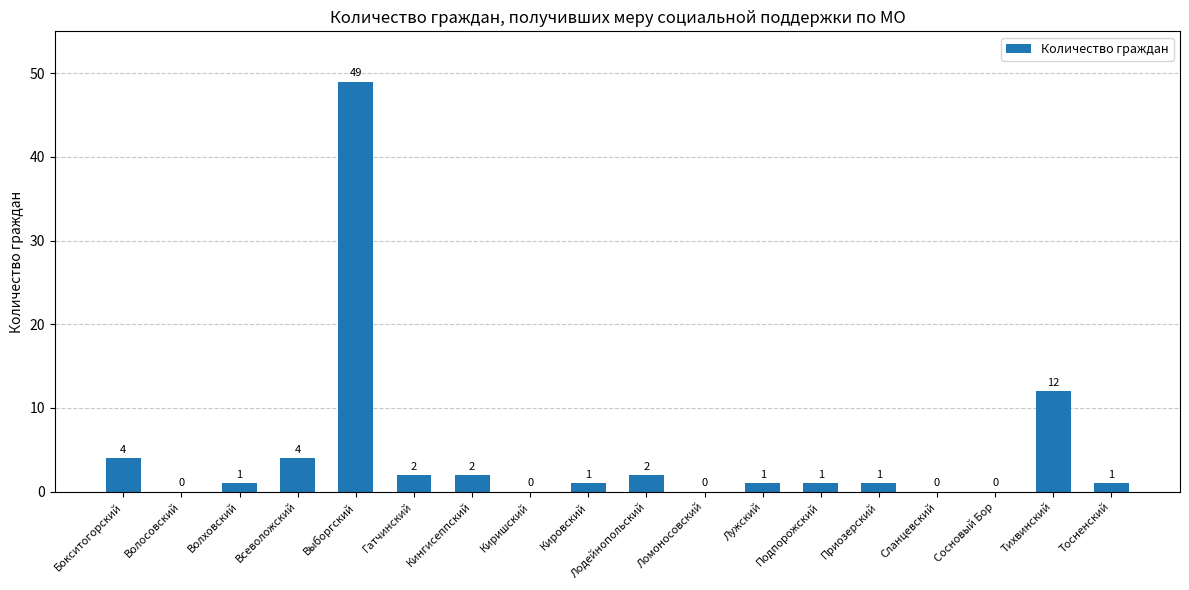

At which label is the value closest to 24?

Тихвинский